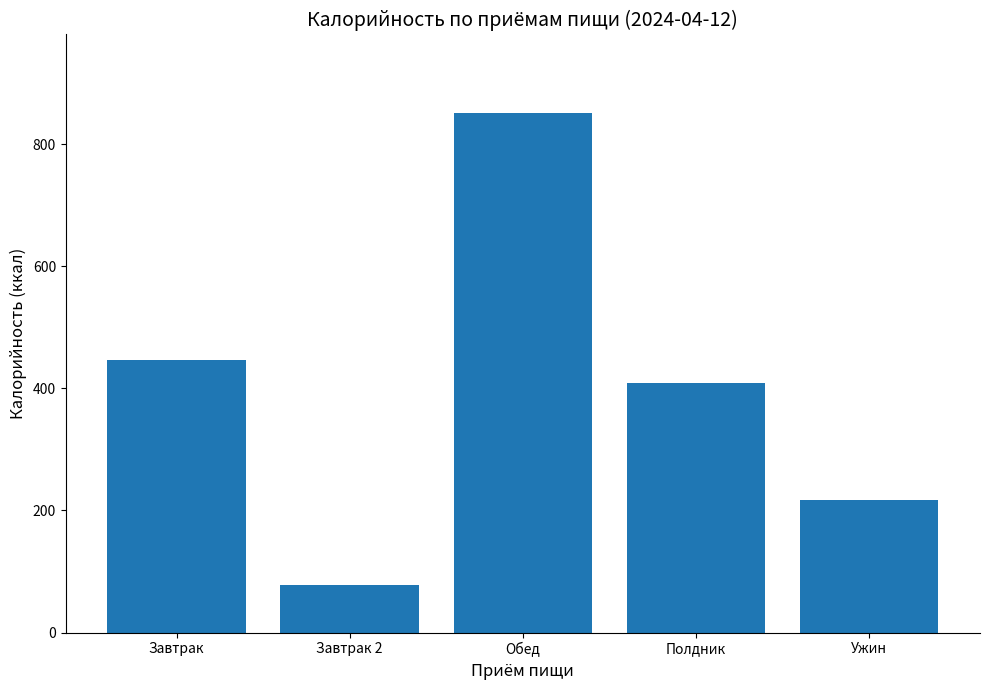

What is the smallest value displayed?

77.4